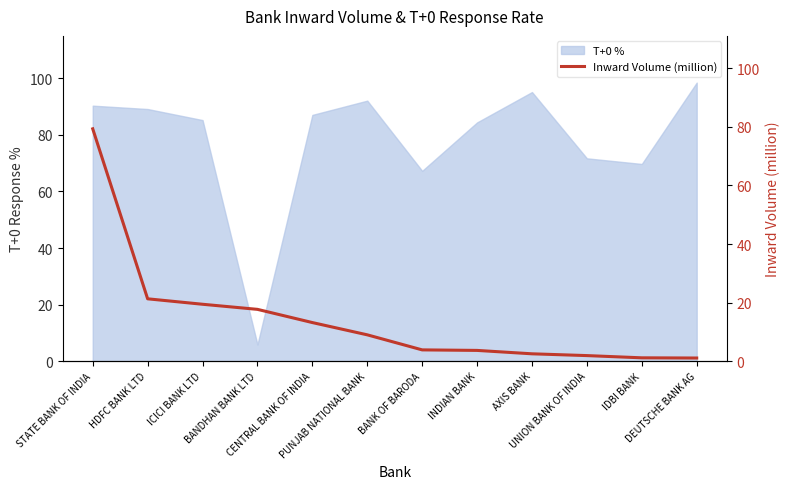

What value does the data have at ICICI BANK LTD?

19.4